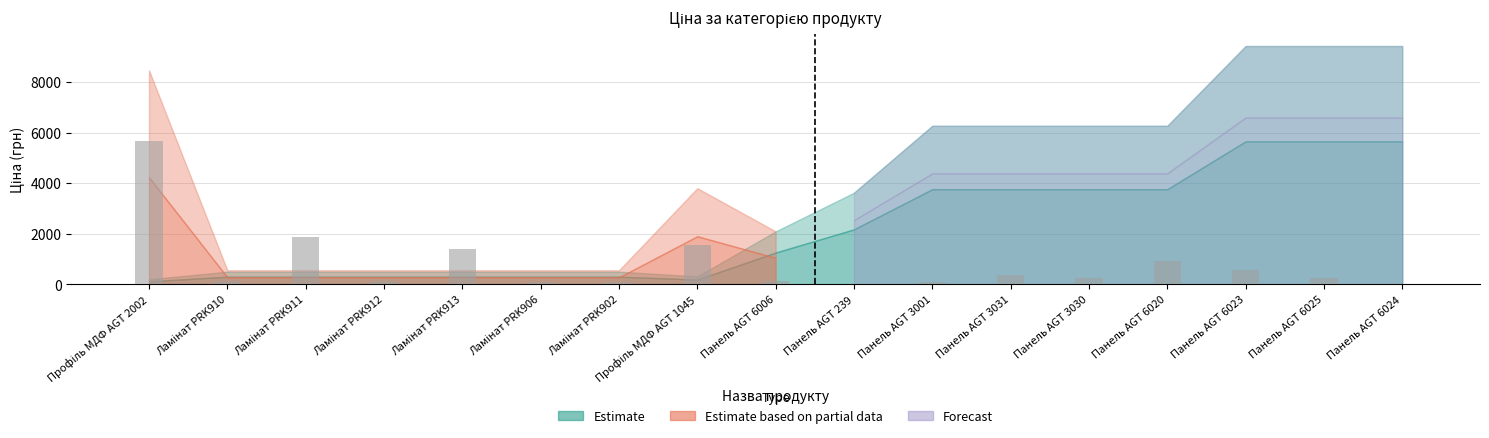

The chart shows a value of 19.8 at Панель AGT 239. True or false?

True